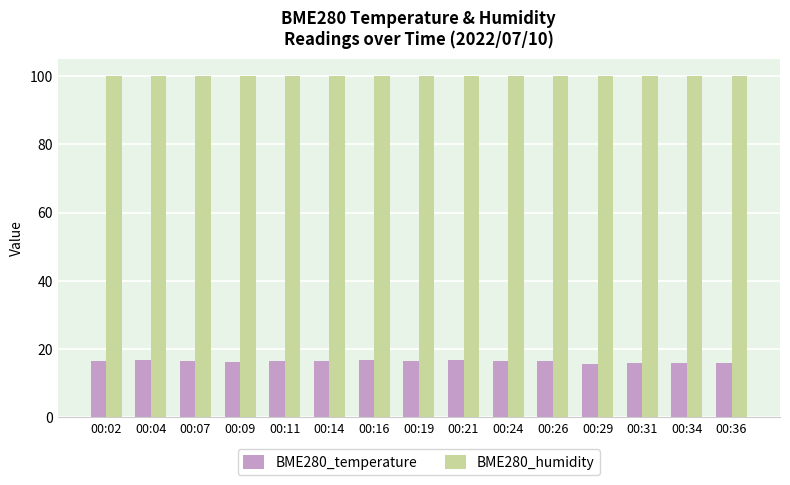

What are all the series names shown in the legend?

BME280_temperature, BME280_humidity